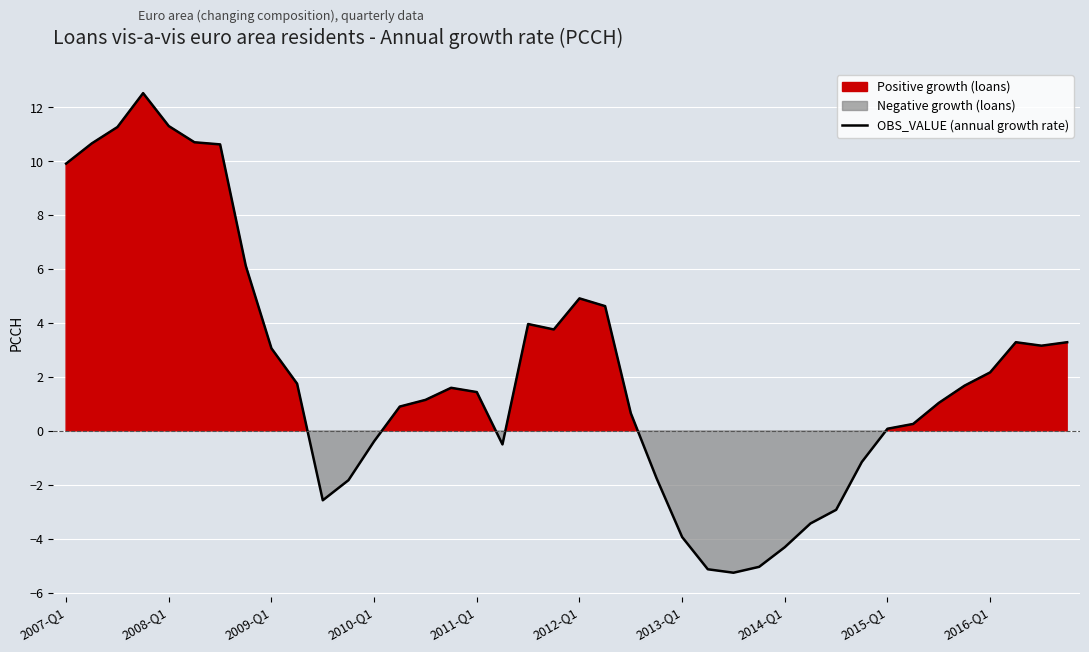

What is the lowest value of the OBS_VALUE (annual growth rate) series?

-5.3